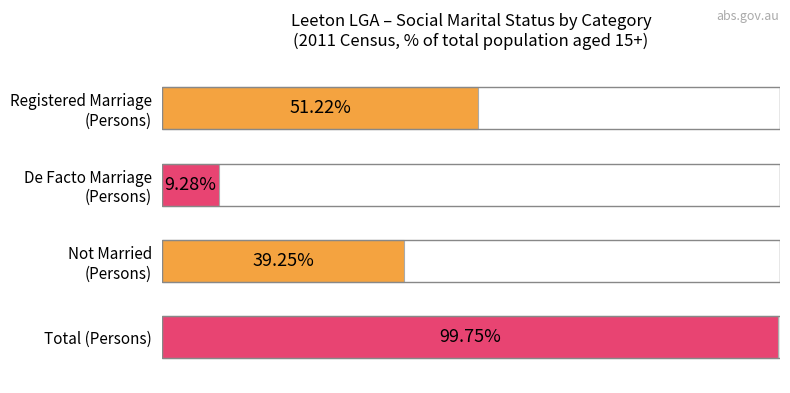

What is the approximate value at Registered Marriage (Persons)?

51.2